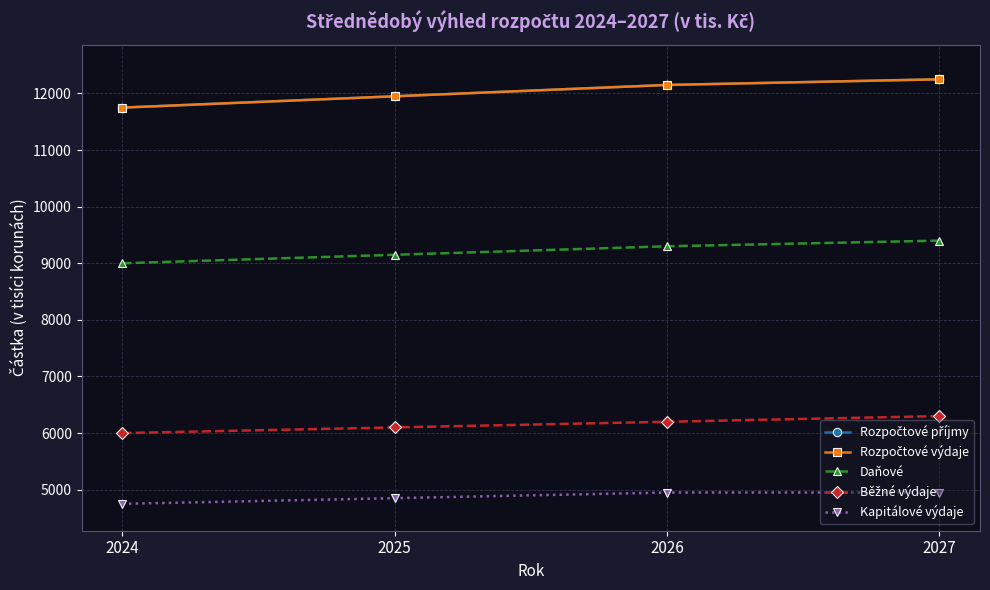

Is this an area chart (filled region under the line)?

No